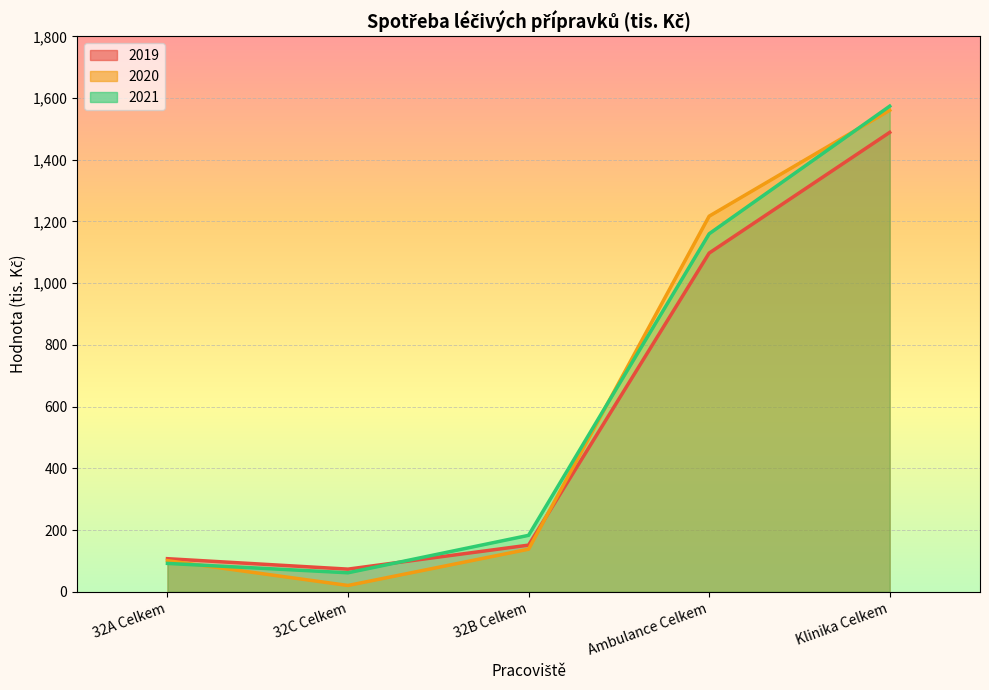

What is the difference between the highest and lowest values at Klinika Celkem?

85.0